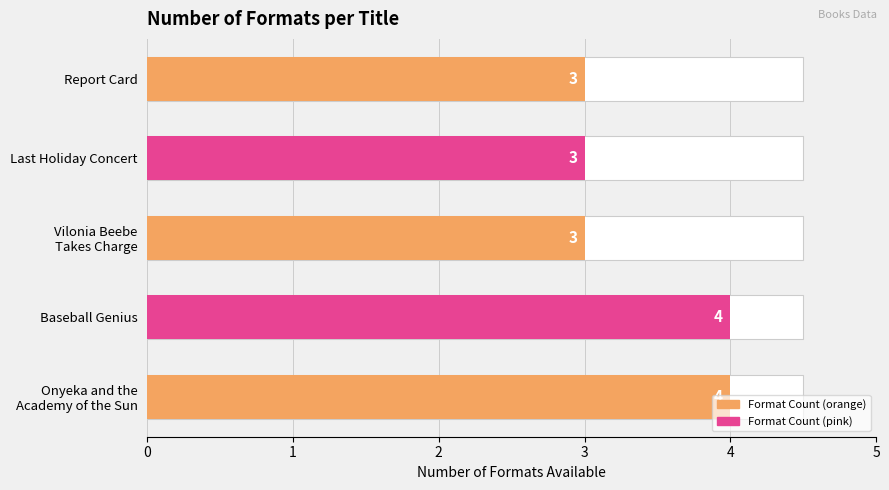

How many bars are there in total?

5